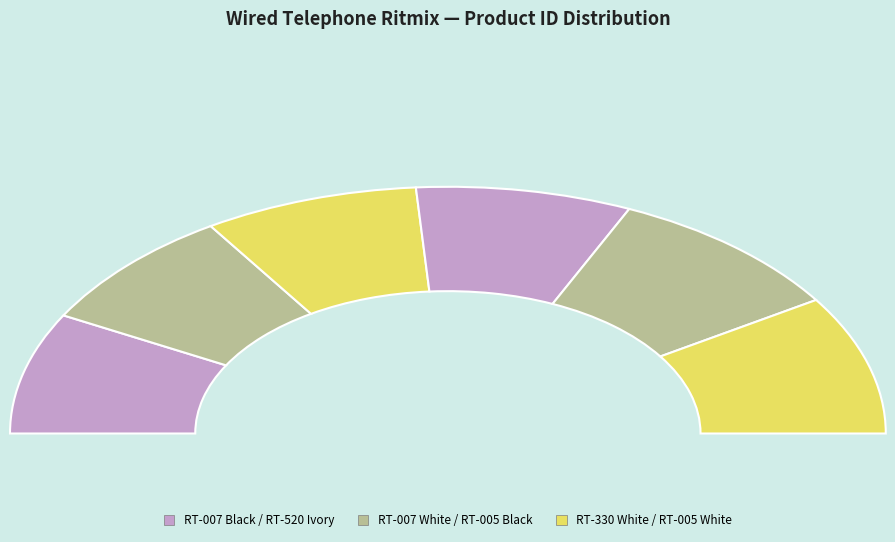

How many segments does this pie chart have?

6